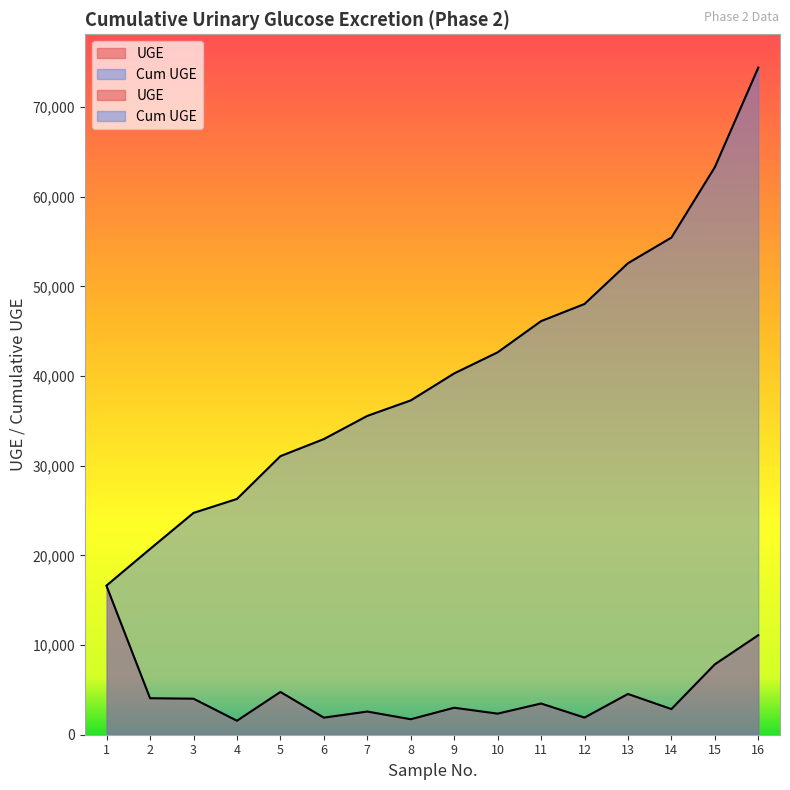

True or false: Cum UGE and UGE intersect in this chart.

False